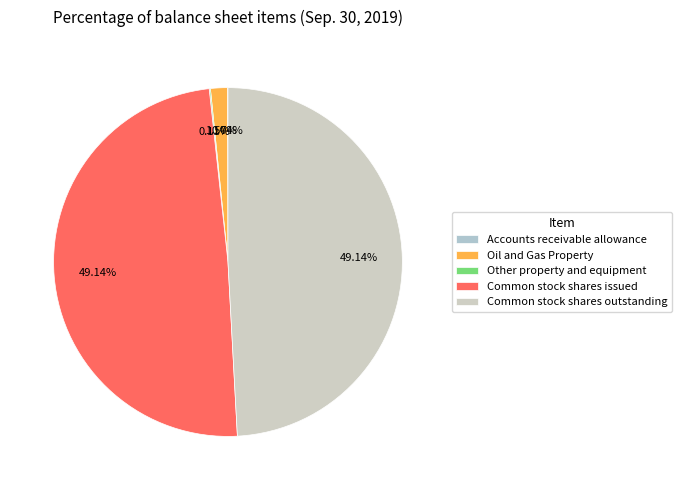

How many segments does this pie chart have?

5